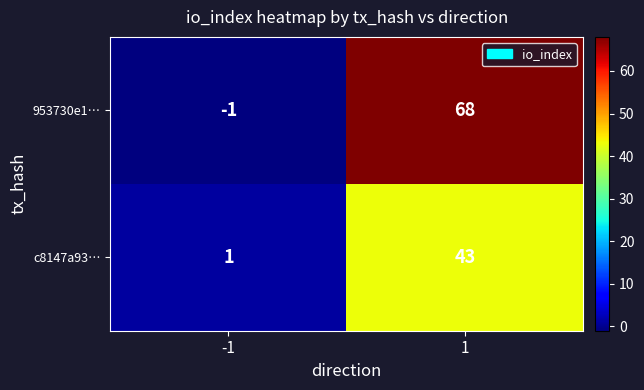

Reading right to left, transcribe all the data shown in this chart.

953730e1…: 1=68	-1=-1
c8147a93…: 1=43	-1=1